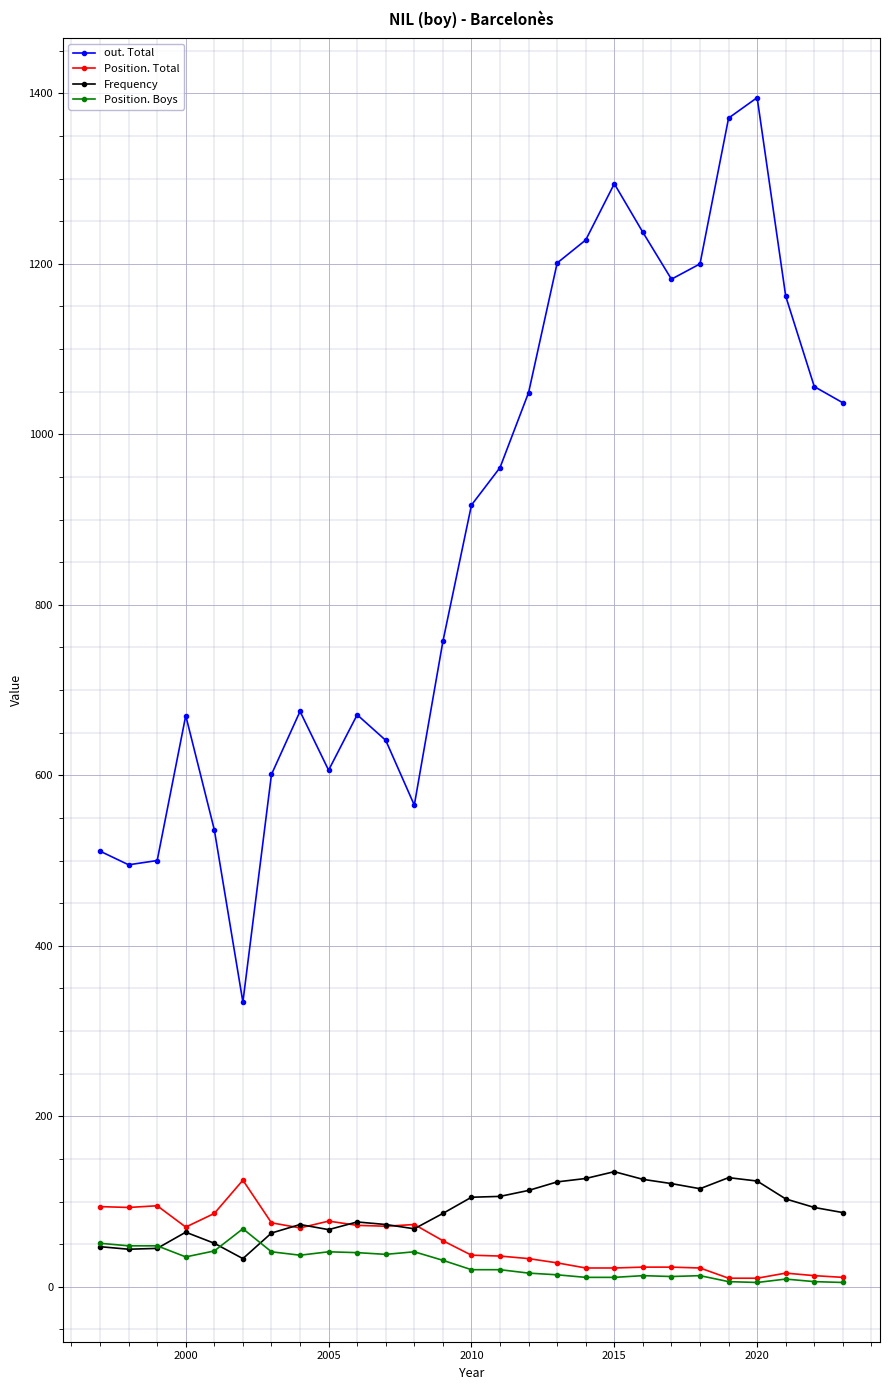

How many lines are shown in the chart?

4